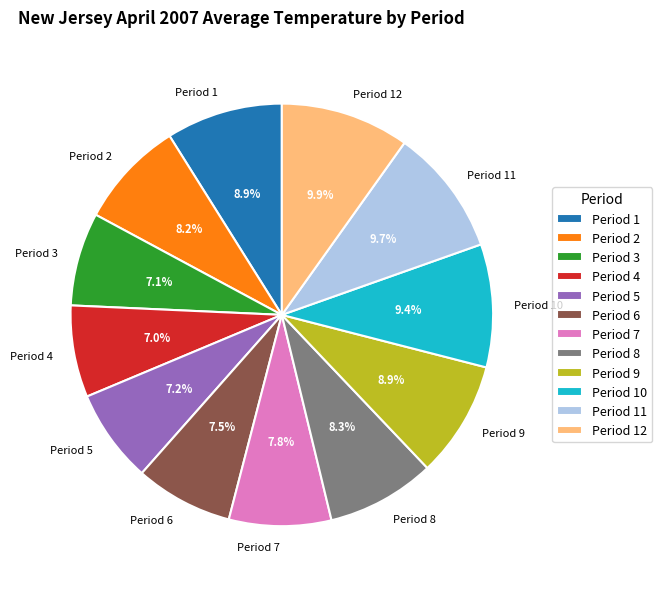

To the nearest percent, what is the difference between the Period 3 and Period 8 slice percentages?

1%